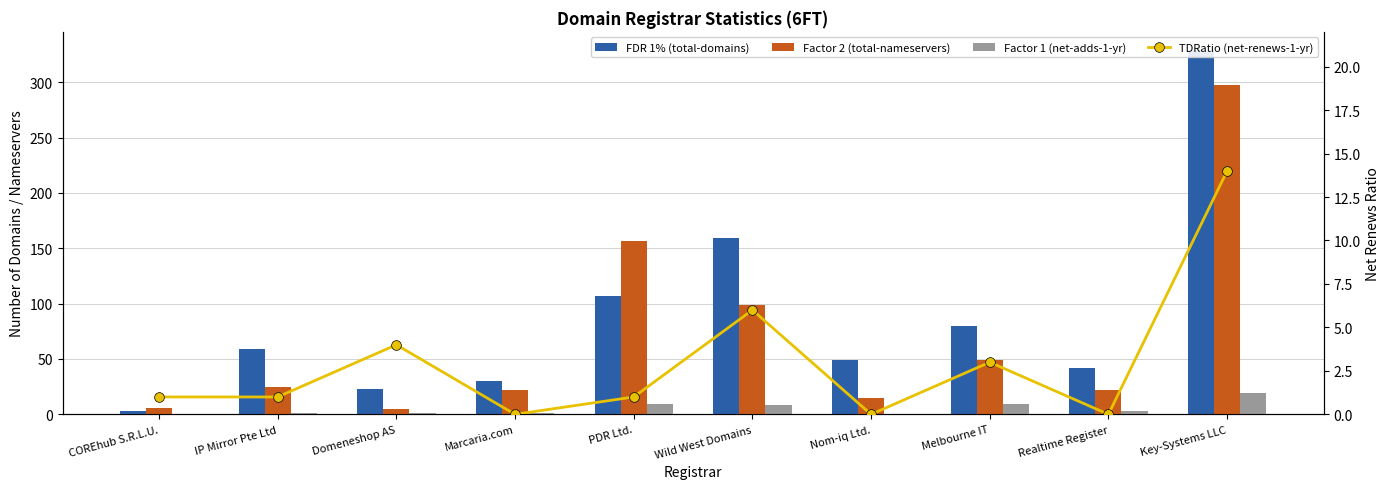

What is the sum of all FDR 1% (total-domains) values?

881